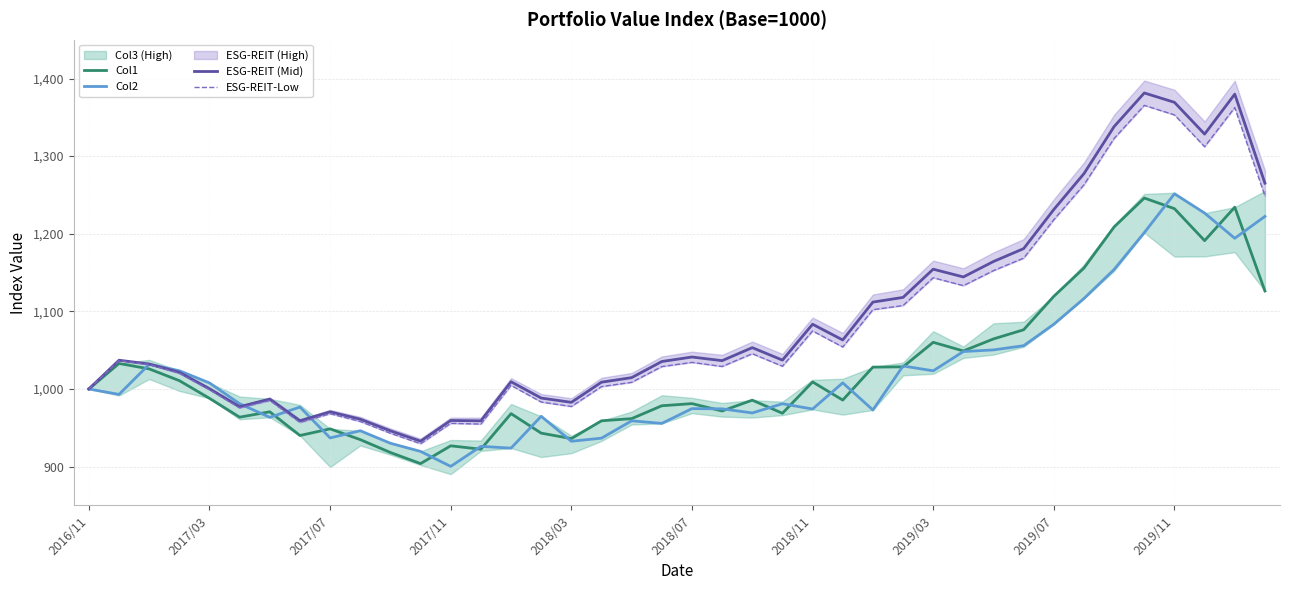

Between 26 and 35, which is larger?

35